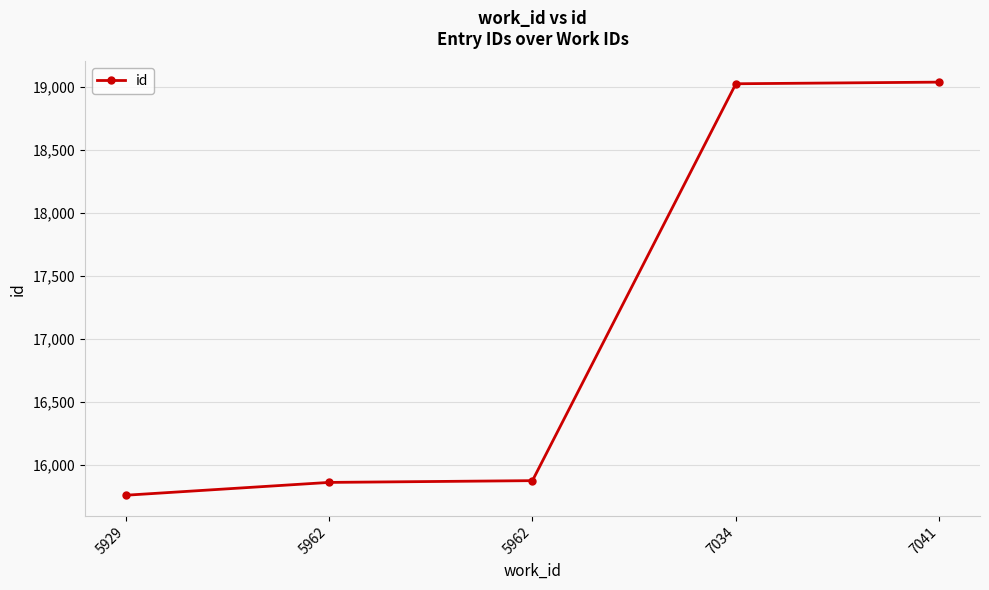

True or false: the data shows 6925 at 5962.

False